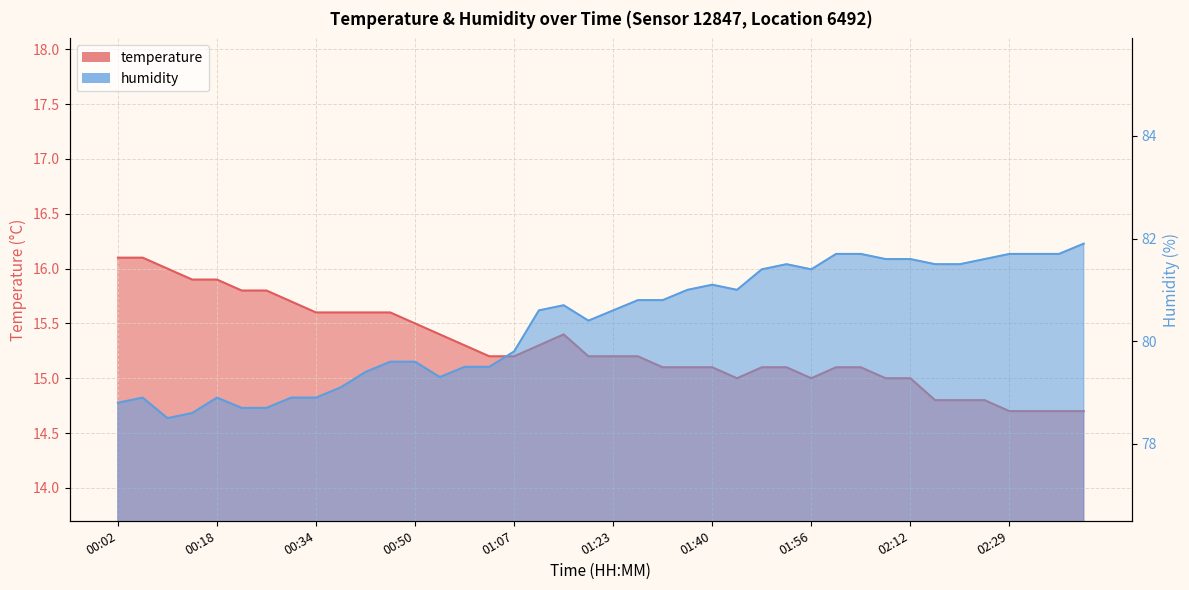

What is the difference between the temperature values at 02:37 and 01:28?

0.5